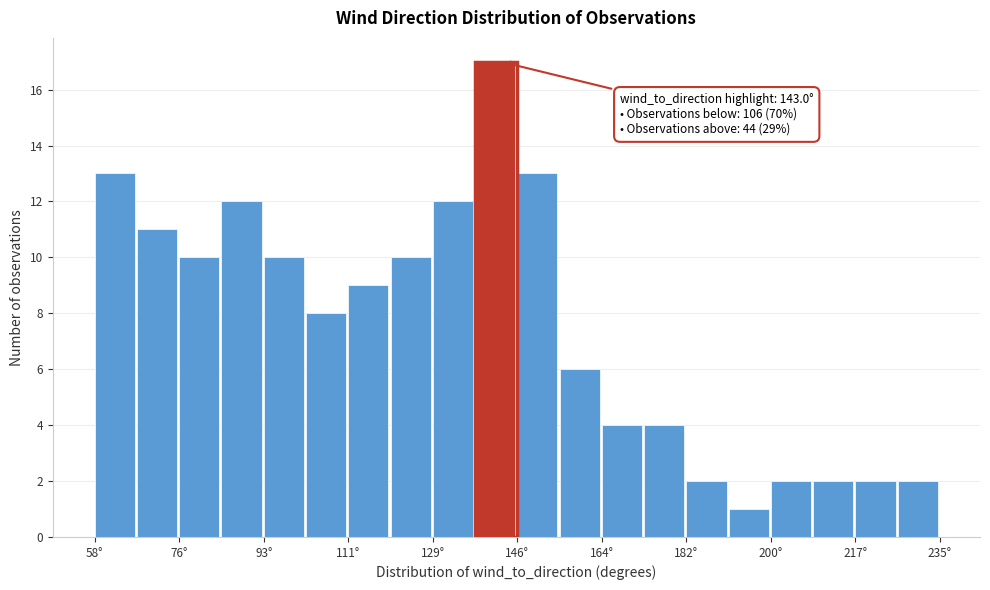

Which range on the x-axis has the tallest bar?

138 to 146